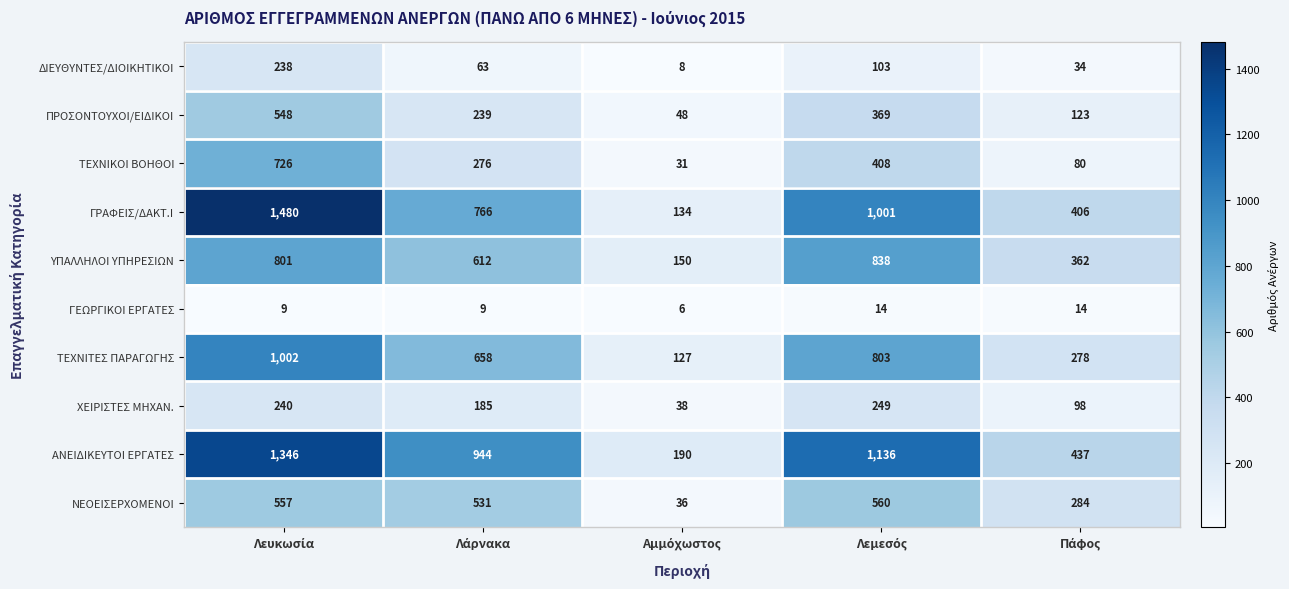

At how many categories does at least one series exceed 280?

4